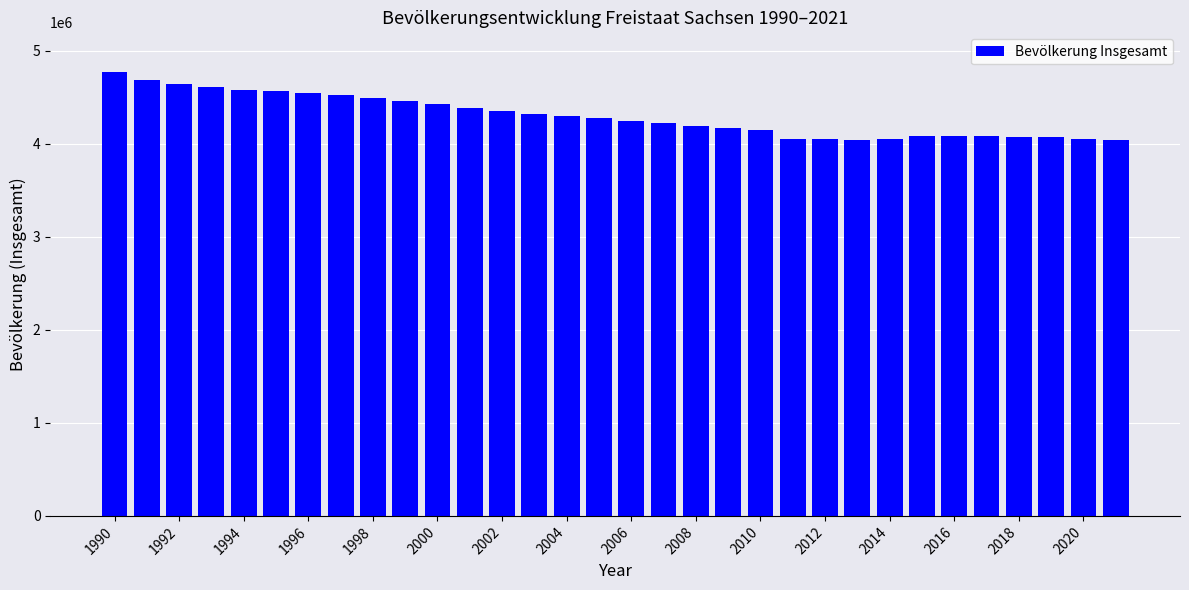

What is the difference between the maximum and minimum values?

732912